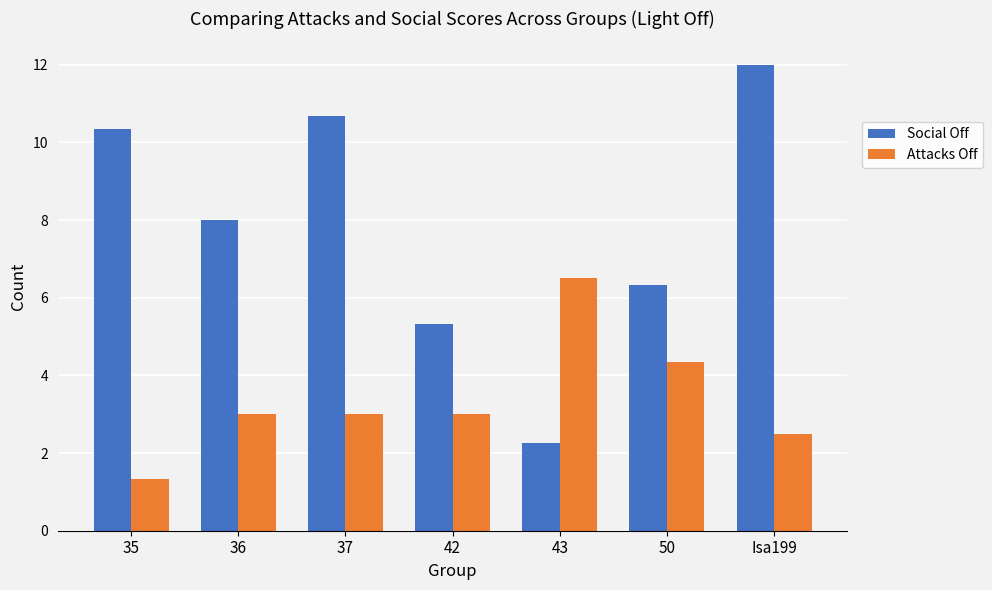

Count the number of categories in the chart.

7